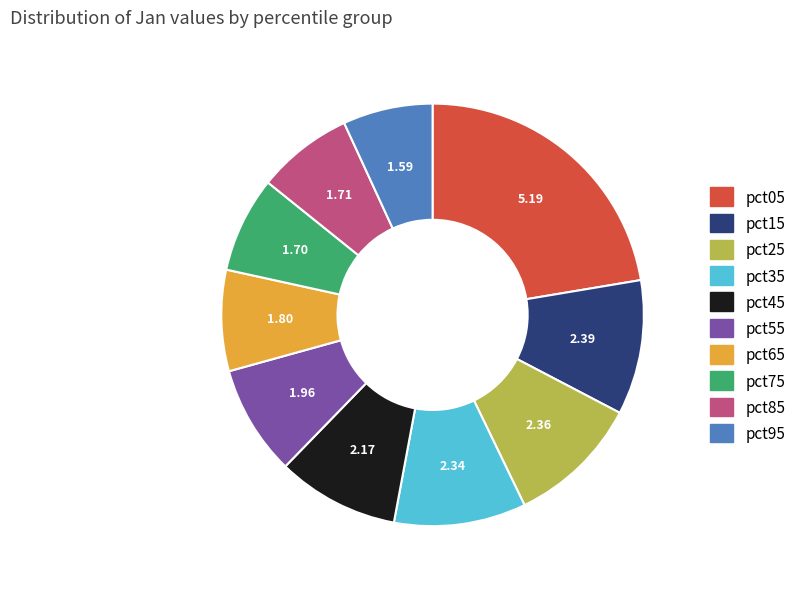

Which has a higher value, pct55 or pct65?

pct55